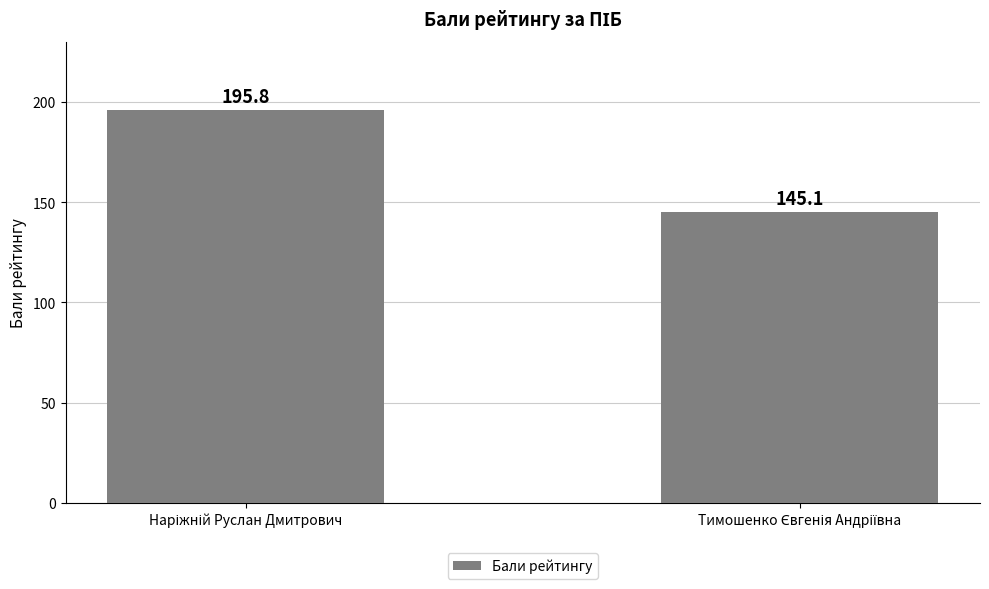

What is the value of the 2nd bar from the left?

145.1